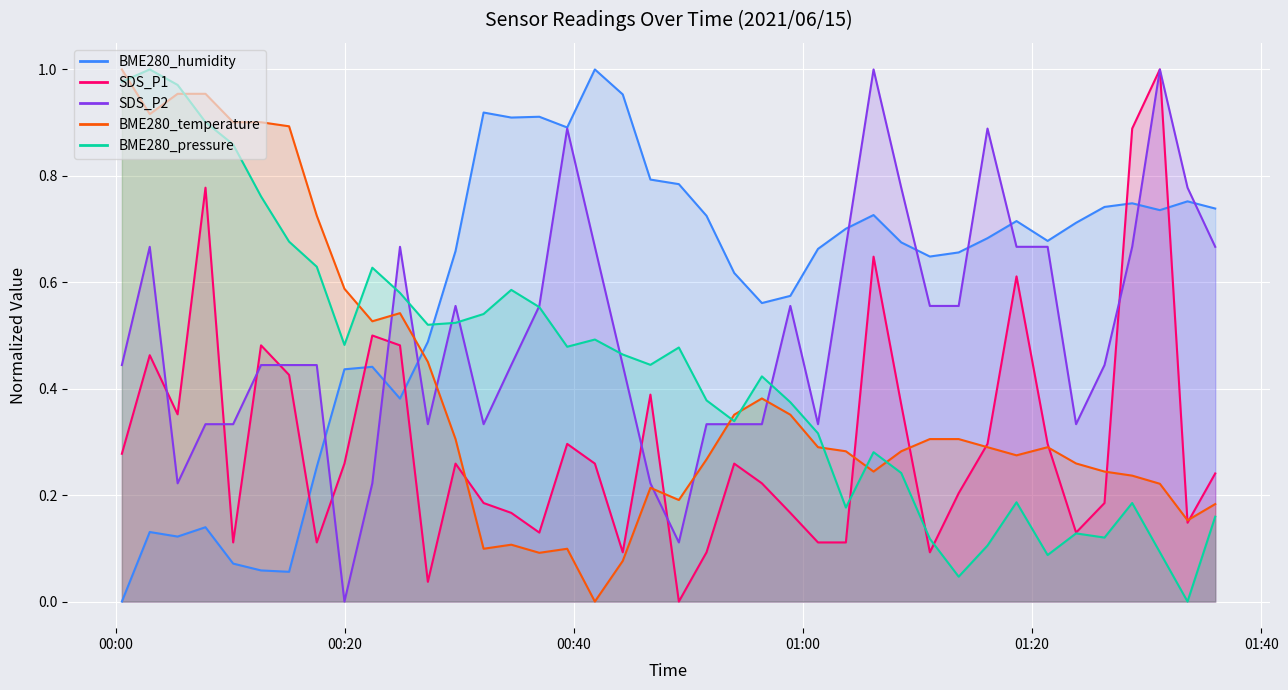

What is the sum of all BME280_temperature values?

15.7